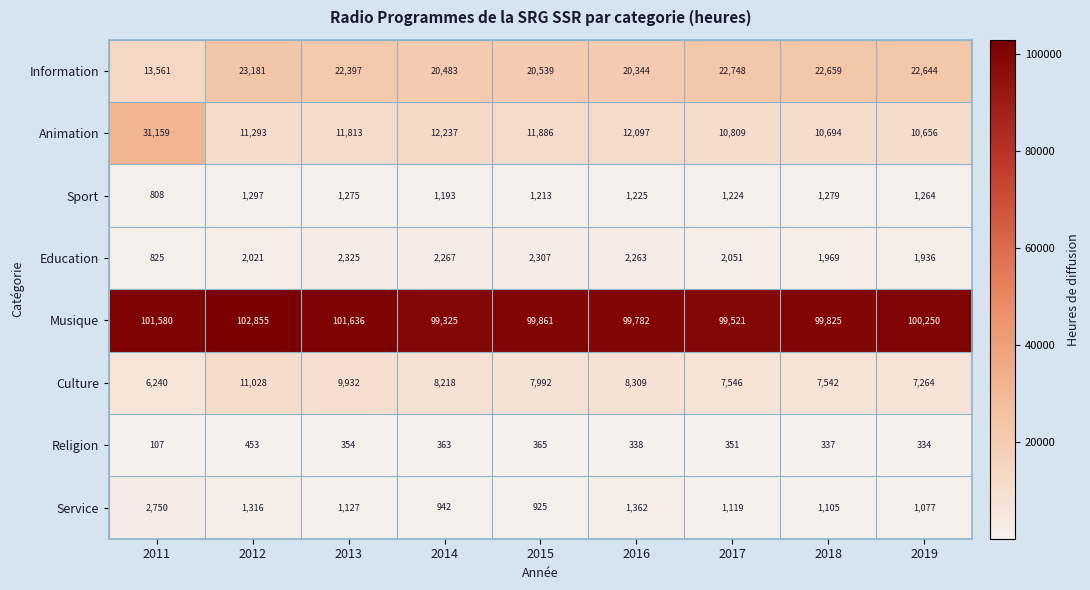

What is the approximate value of Musique at 2016?

99782